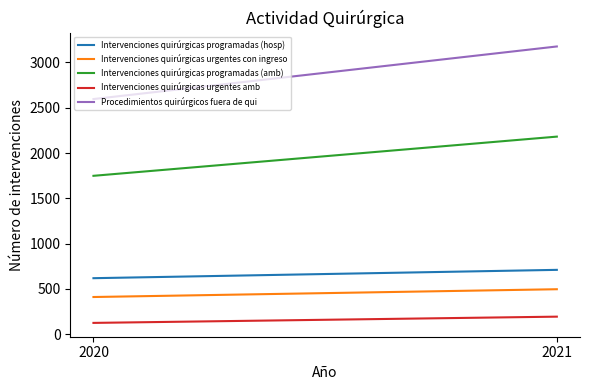

Reading right to left, list all the values displayed in this chart.

Intervenciones quirúrgicas programadas (hosp): 709	617
Intervenciones quirúrgicas urgentes con ingreso: 495	409
Intervenciones quirúrgicas programadas (amb): 2181	1748
Intervenciones quirúrgicas urgentes amb: 192	123
Procedimientos quirúrgicos fuera de qui: 3177	2596